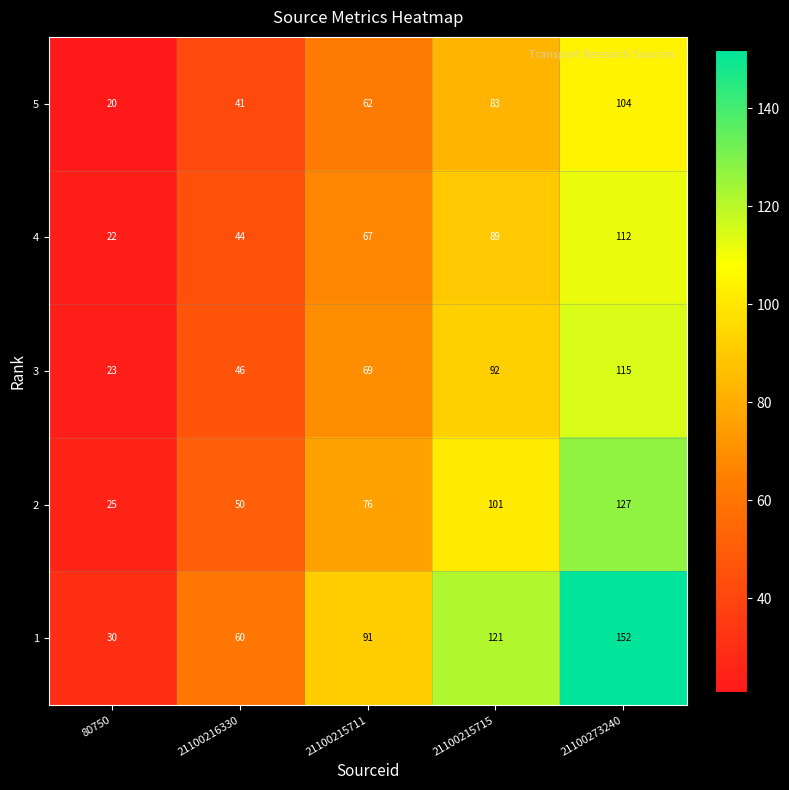

What is the difference between the maximum and minimum values in the 3 series?

92